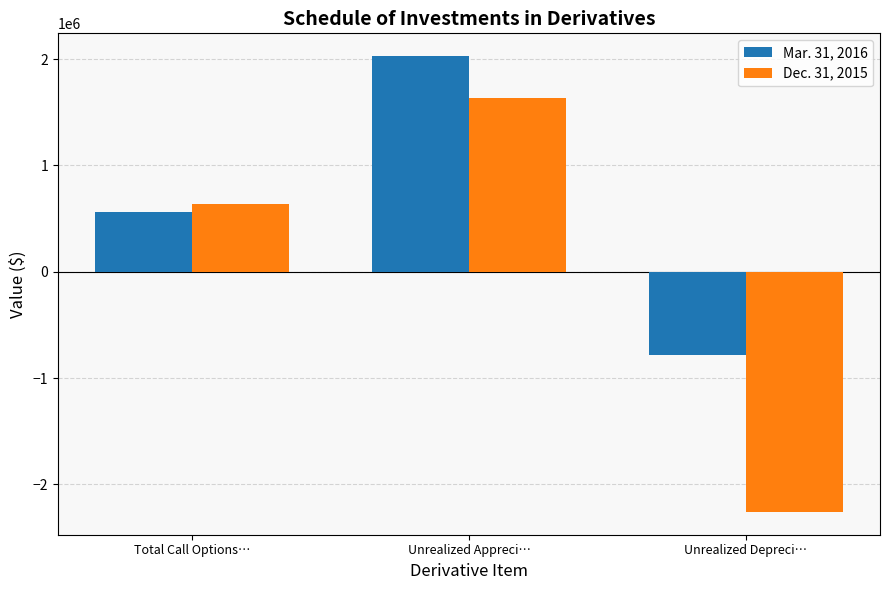

Which series has the widest spread of values?

Dec. 31, 2015